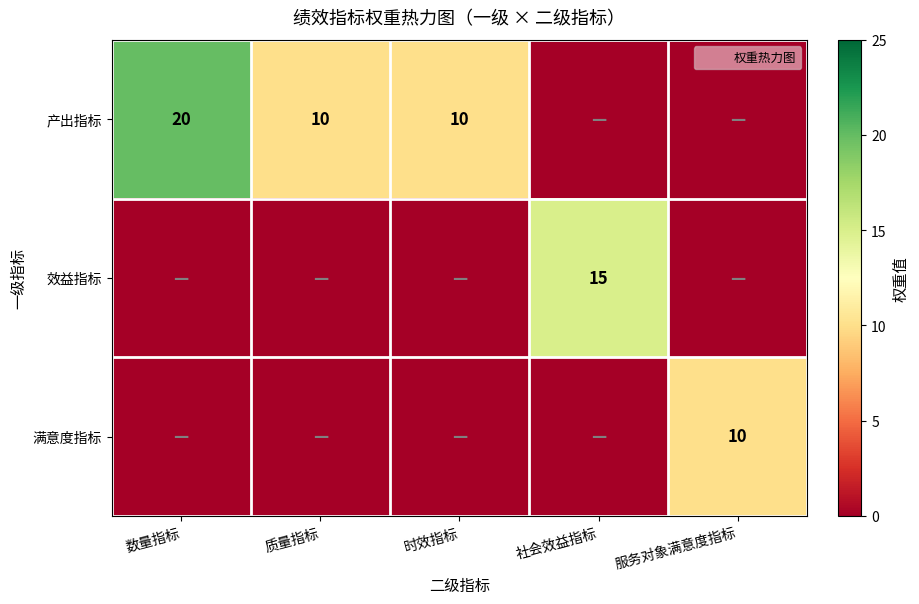

What is the difference between the maximum and minimum values in the 效益指标 series?

15